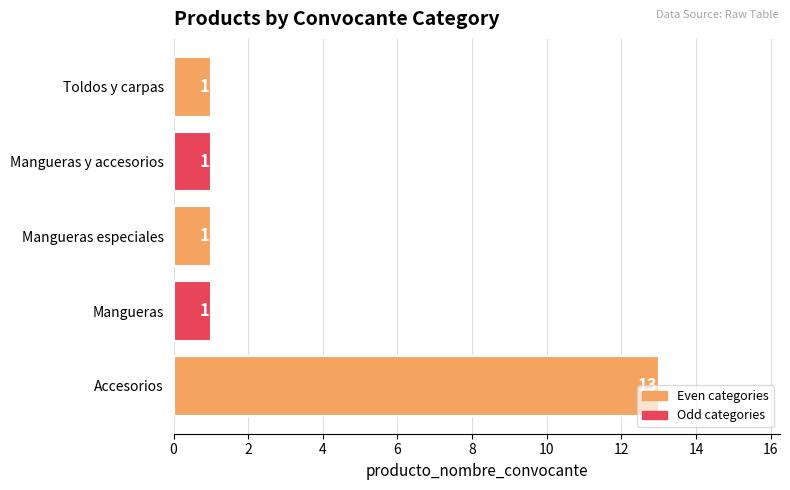

Is it true that the value at Toldos y carpas is 2?

False